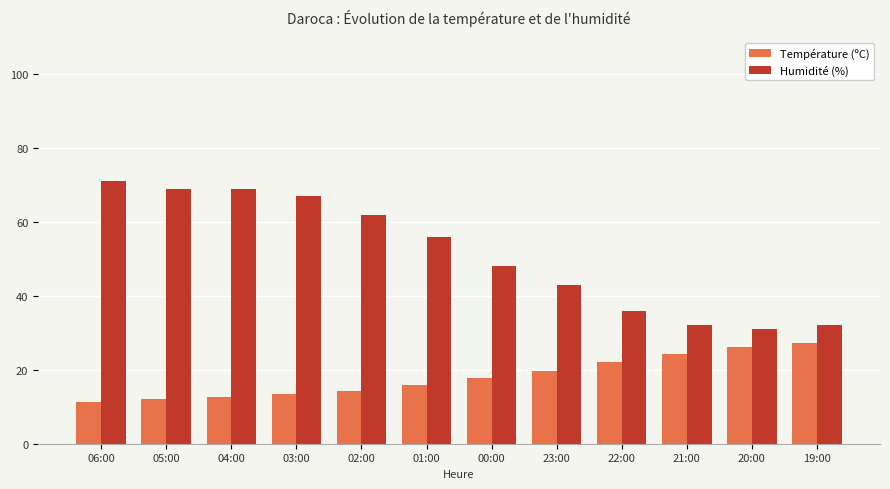

What is the label of the 1st bar from the left?

06:00